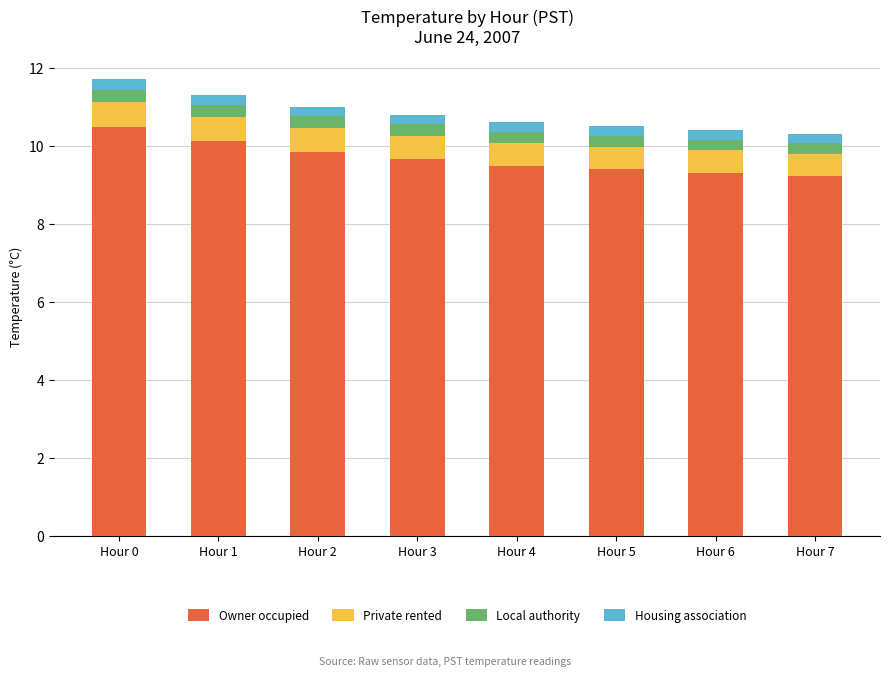

What is the highest value of the Owner occupied series?

10.5